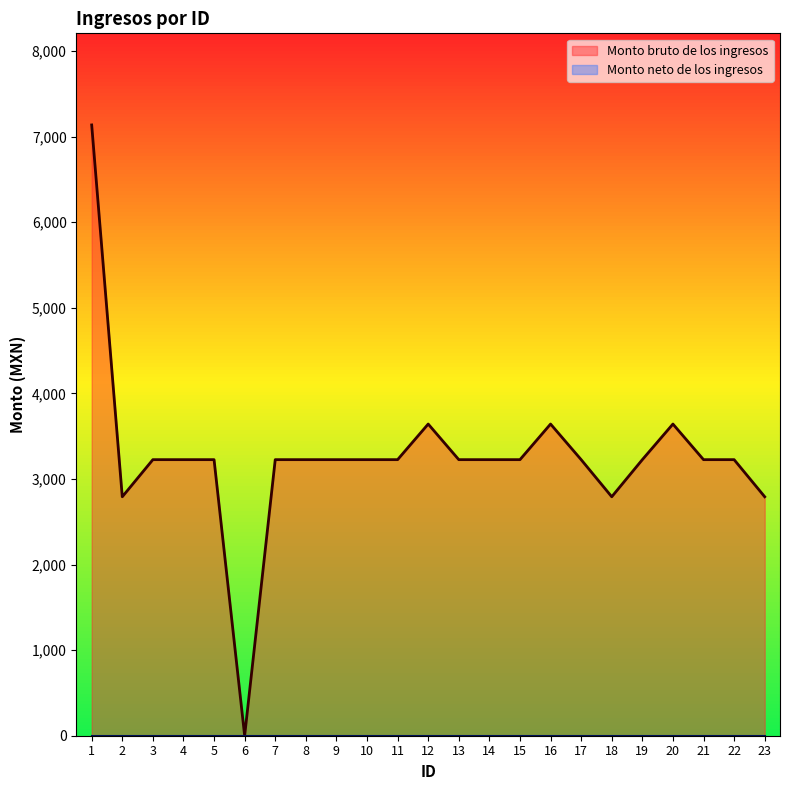

How many data points are above 3225?

4